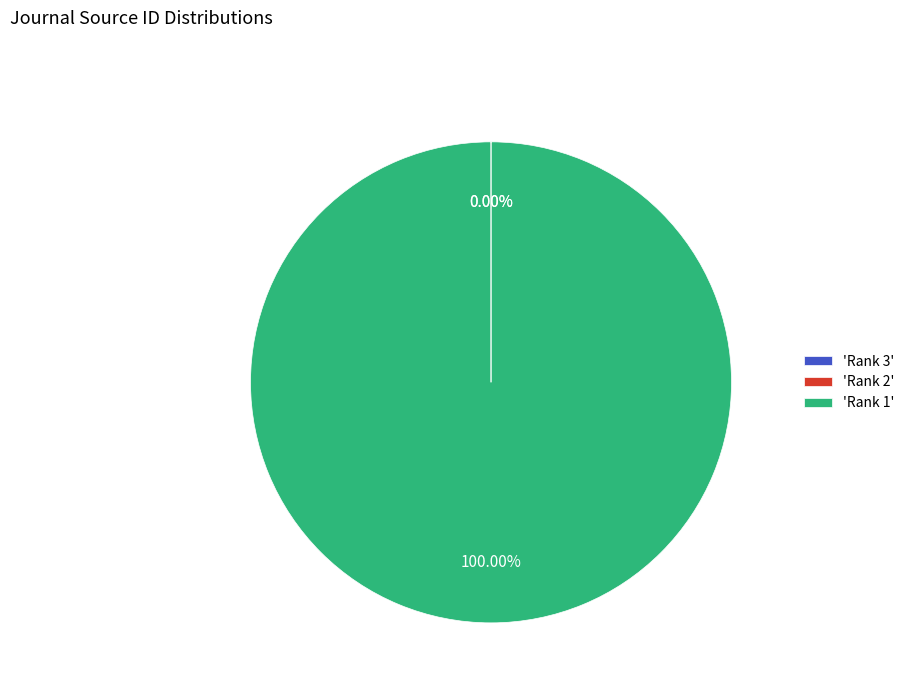

Is there a majority slice in this chart?

Yes